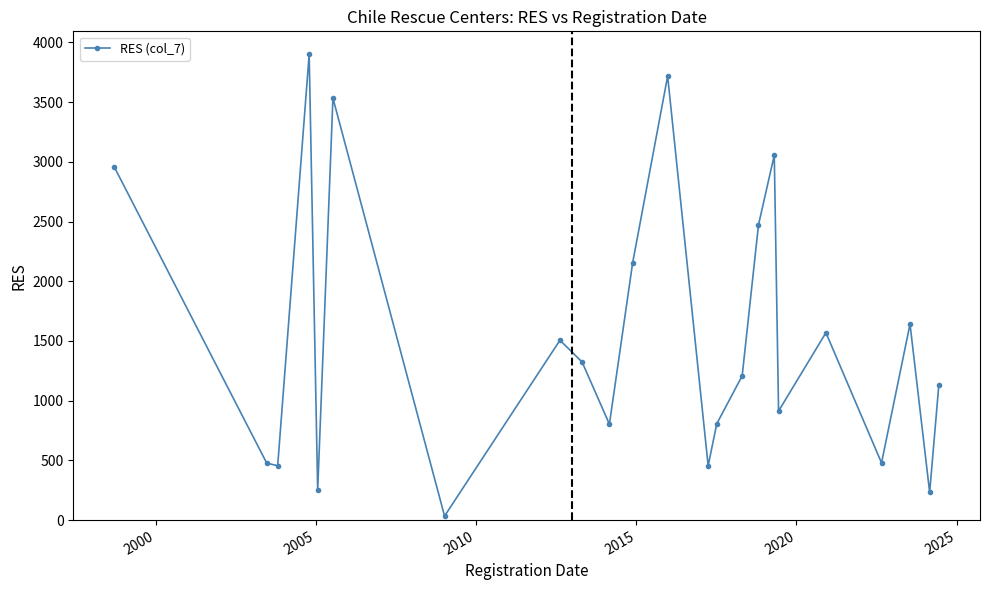

What is the maximum value shown in the chart?

3899